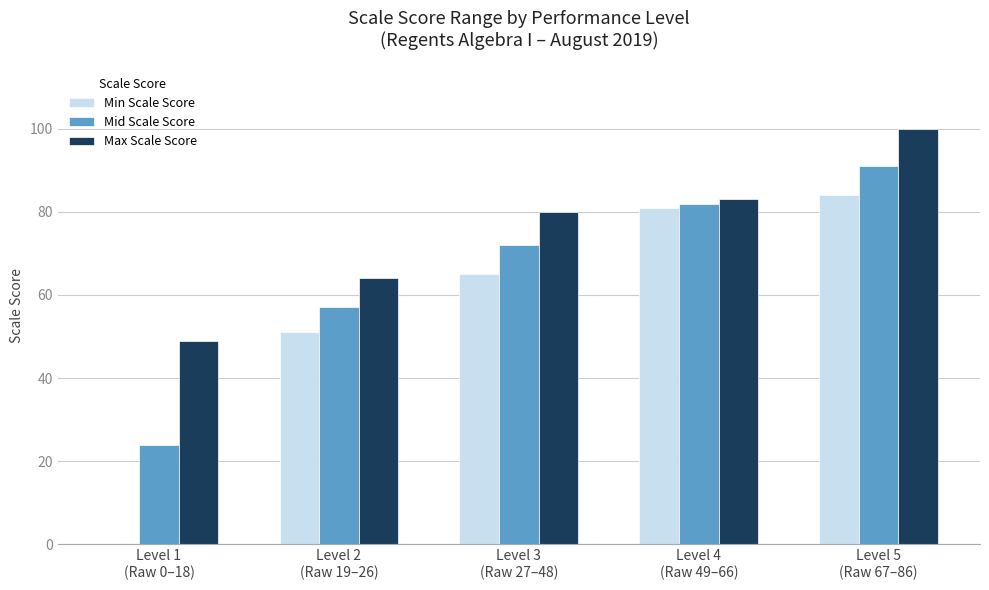

The value of Min Scale Score at Level 4
(Raw 49–66) is 136. True or false?

False